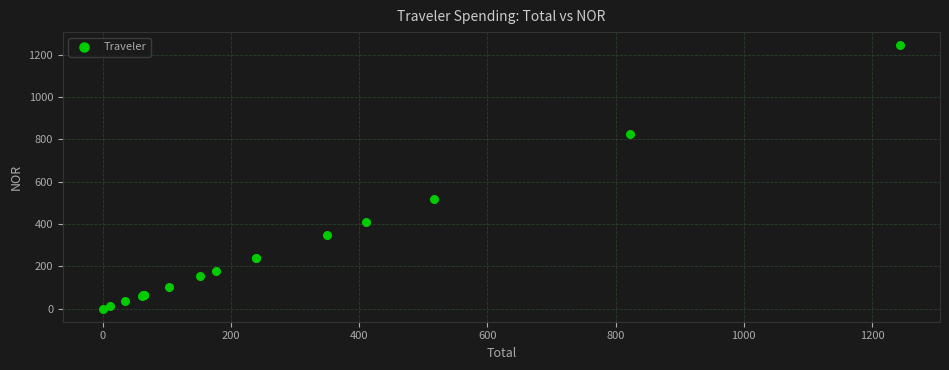

What Y value in the scatter plot is closest to 622?

516.4